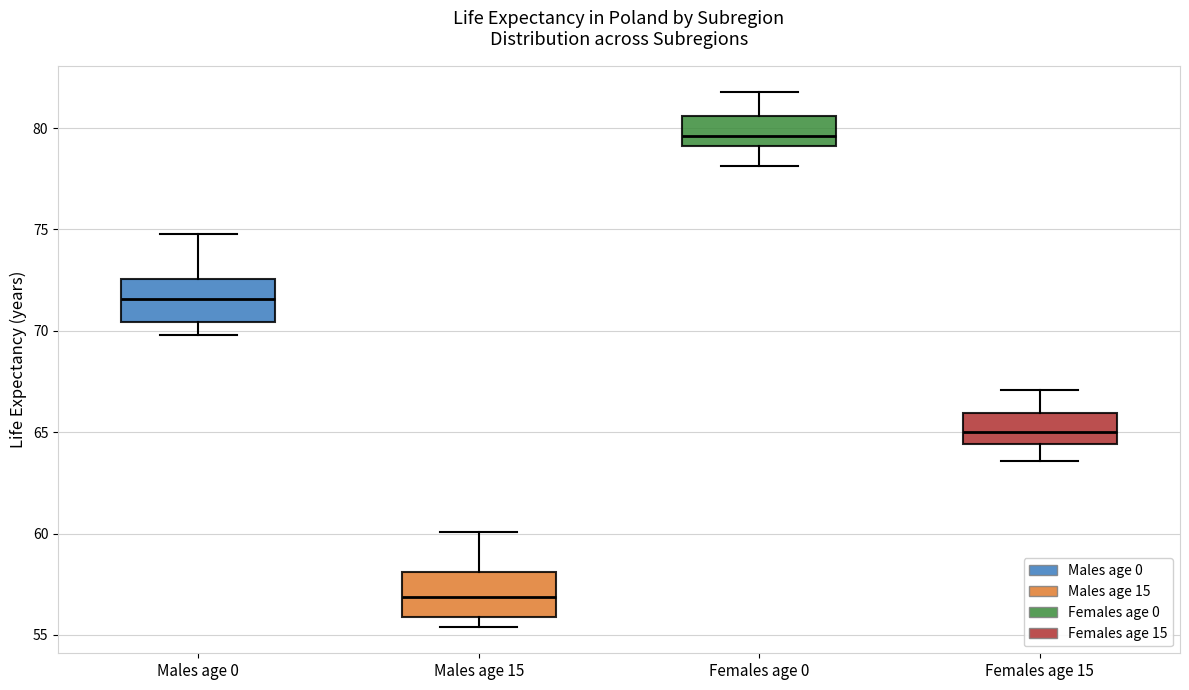

Reading left to right, transcribe this box plot: for each box, give where its median line is, the range the box spans, and where its two whiskers end, as read against the y-axis. The values are not printed on the chart, so give them approximately, as read against the axis.

Males age 0: median 71.5, box 70.5 to 72.5, whiskers 70.0 to 75.0
Males age 15: median 57.0, box 56.0 to 58.0, whiskers 55.5 to 60.0
Females age 0: median 79.5, box 79.0 to 80.5, whiskers 78.0 to 82.0
Females age 15: median 65.0, box 64.5 to 66.0, whiskers 63.5 to 67.0